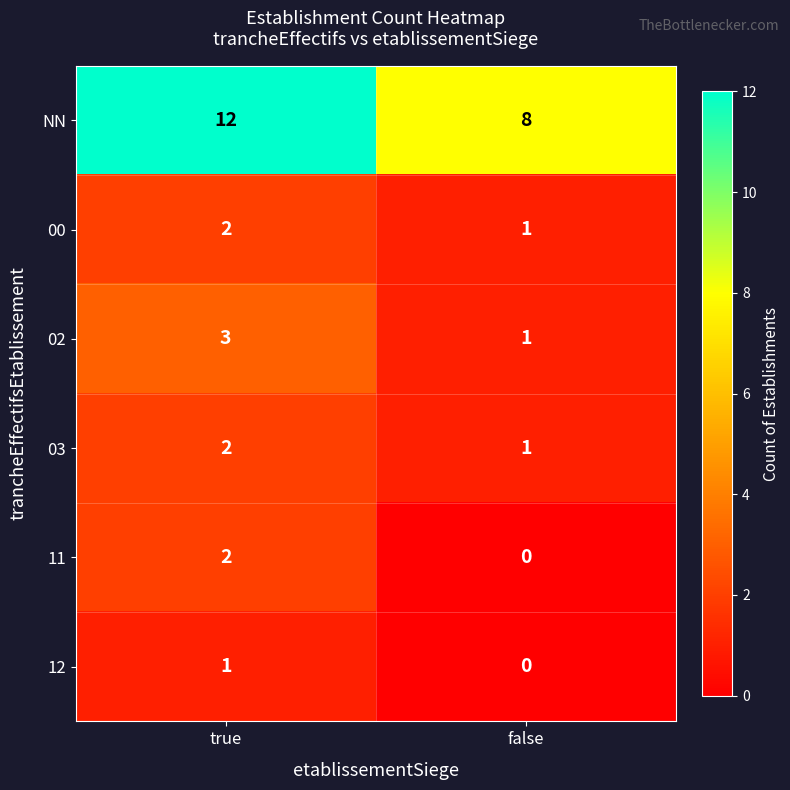

True or false: 02 has a value of 3 at true.

True